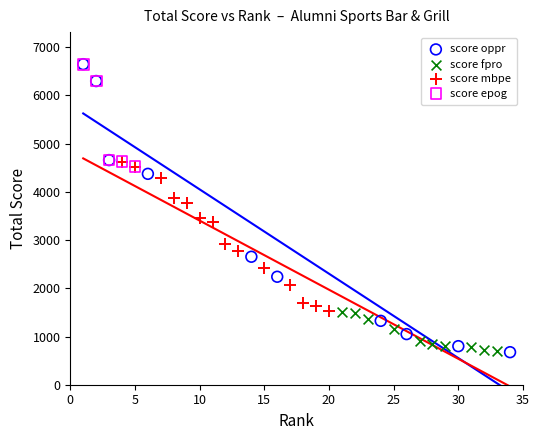

What are all the series names shown in the legend?

score oppr, score fpro, score mbpe, score epog